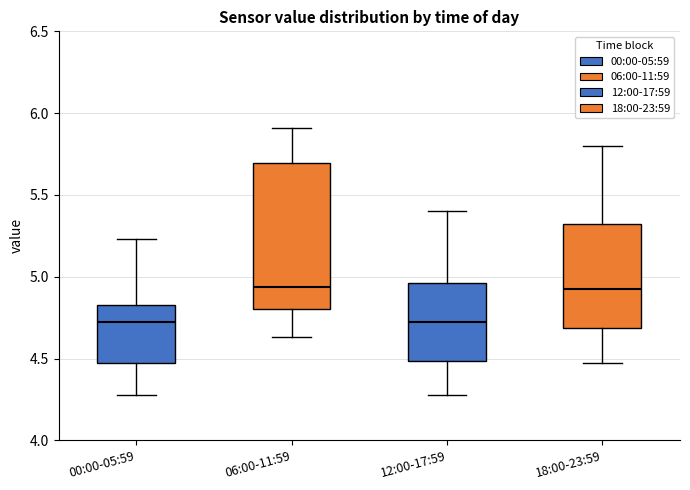

Which box is the tallest, from its lower edge to its upper edge?

06:00-11:59